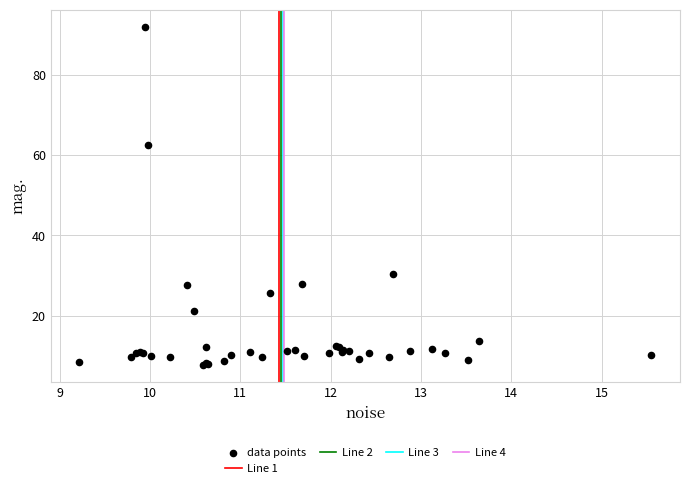

What Y value in the scatter plot is closest to 49?

62.4